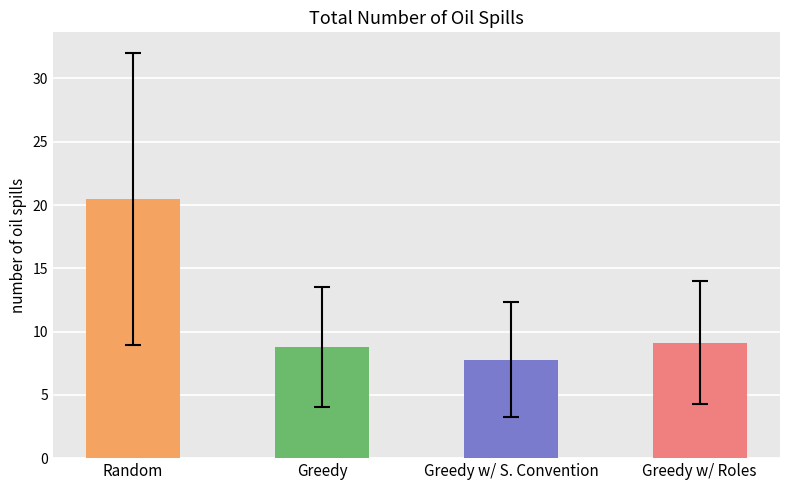

What is the sum of all values?

46.2